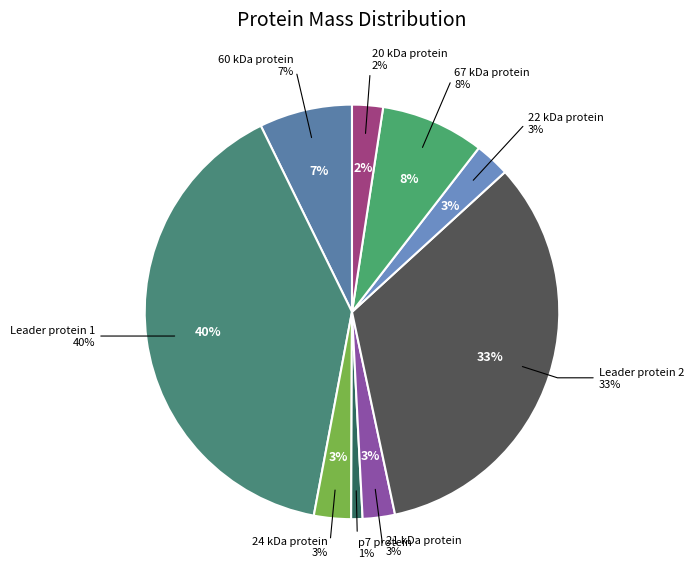

To the nearest percent, what portion does Leader protein 1 represent?

40%